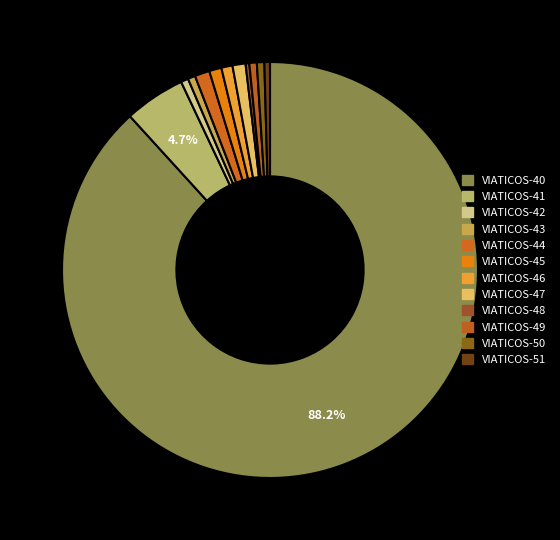

The VIATICOS-47 slice represents 1% of the pie. True or false?

True